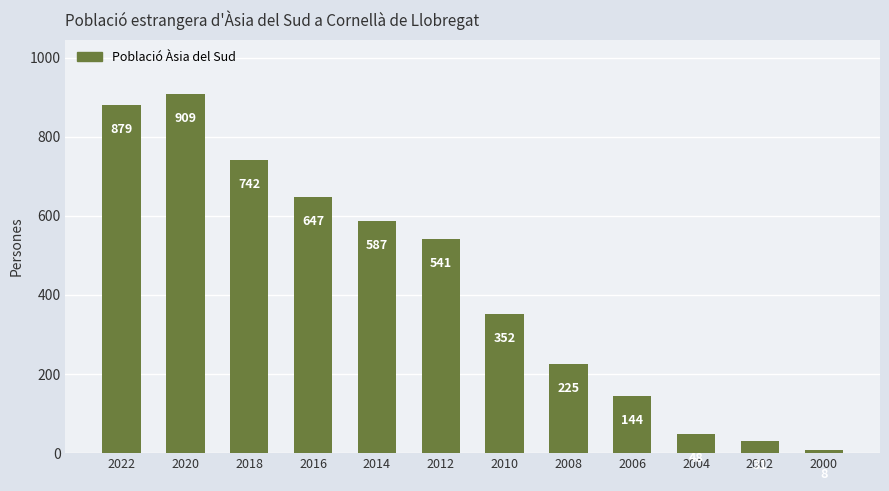

Is it true that the value at 2010 is 352?

True